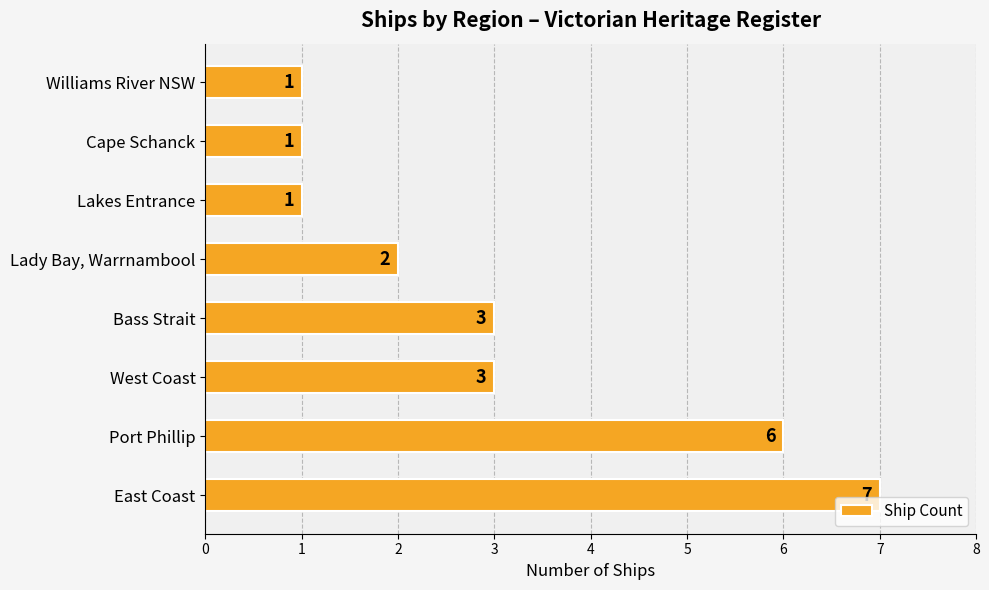

The value at Lakes Entrance is 2. True or false?

False